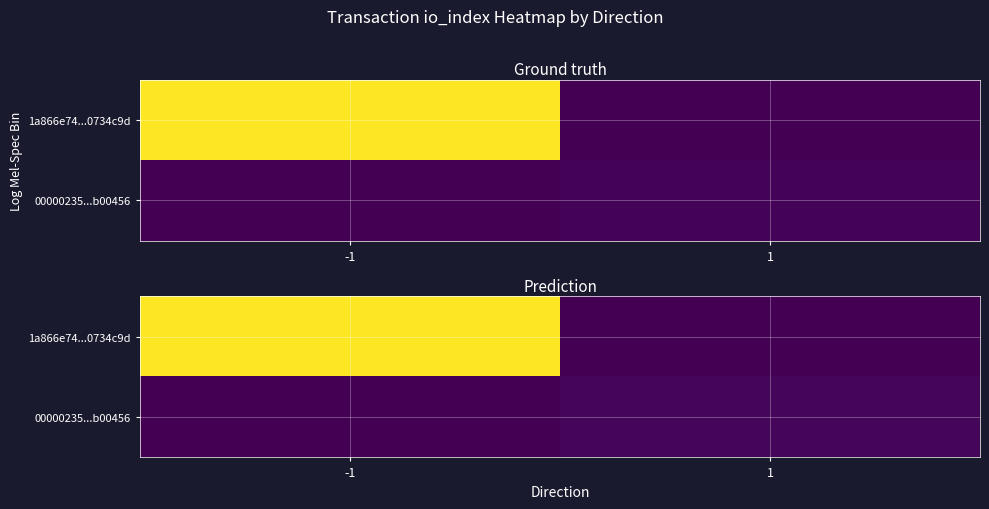

Rank the series by their average value, from highest to lowest.

1a866e74...0734c9d, 00000235...b00456